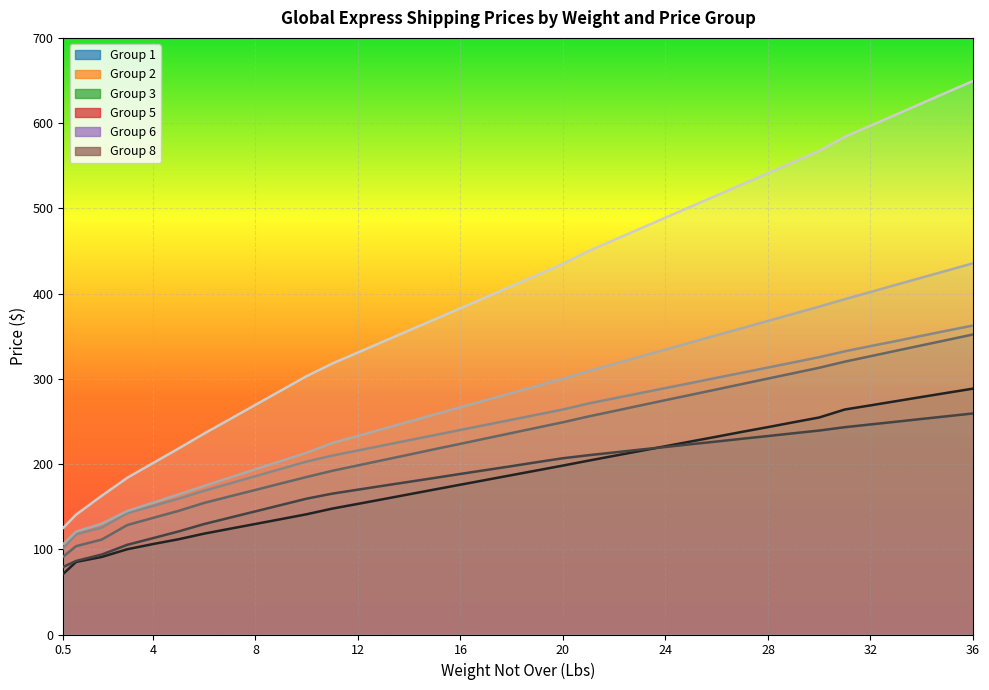

How many categories are shown in the chart?

37